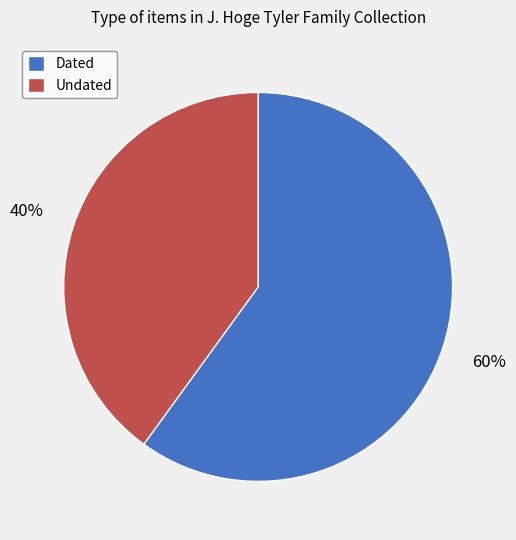

To the nearest percent, what portion does Dated represent?

60%